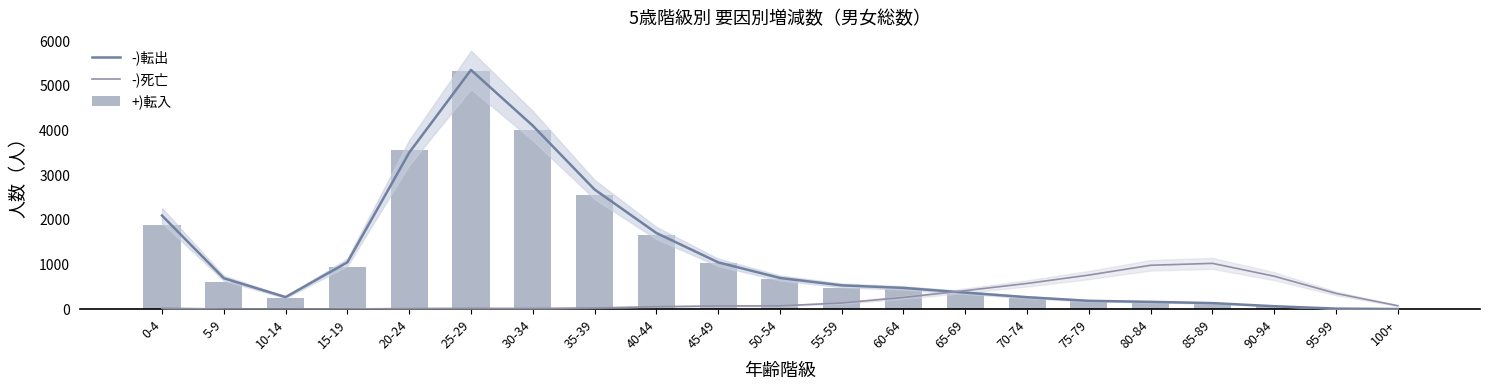

How many groups of bars are there?

21